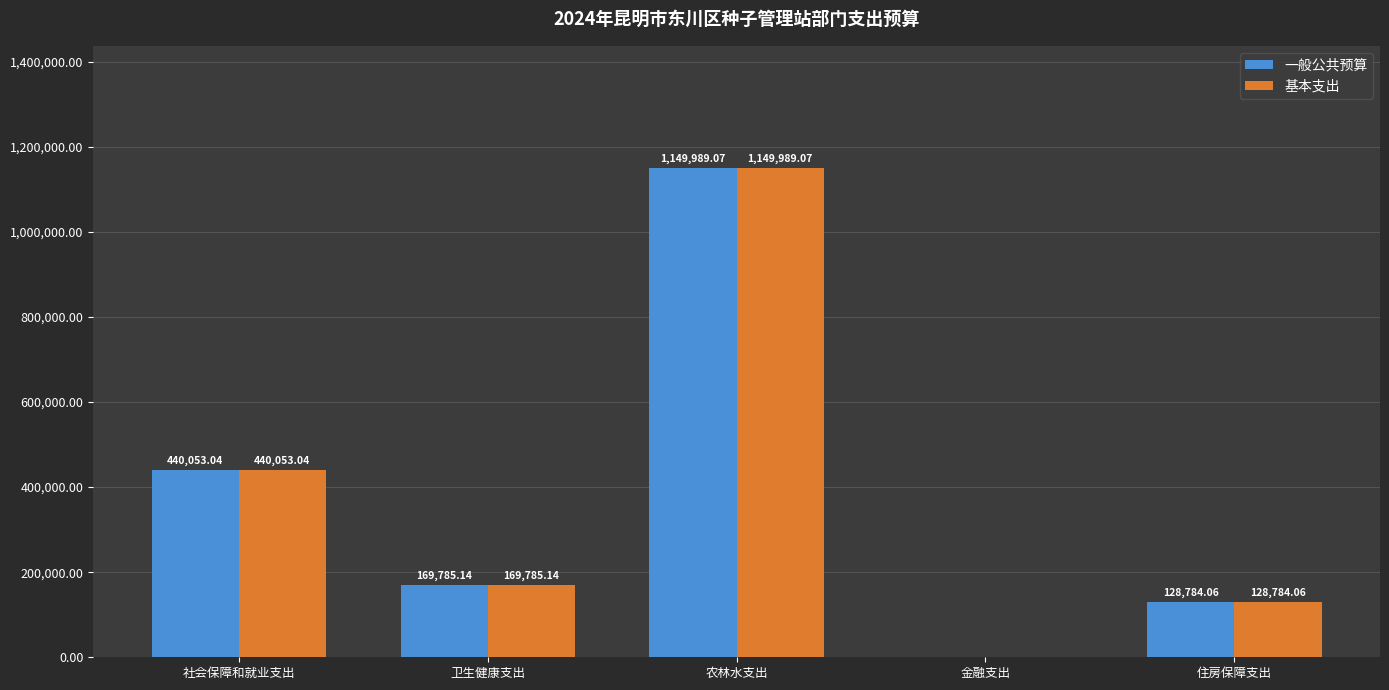

At which category is the sum across all series the highest?

农林水支出